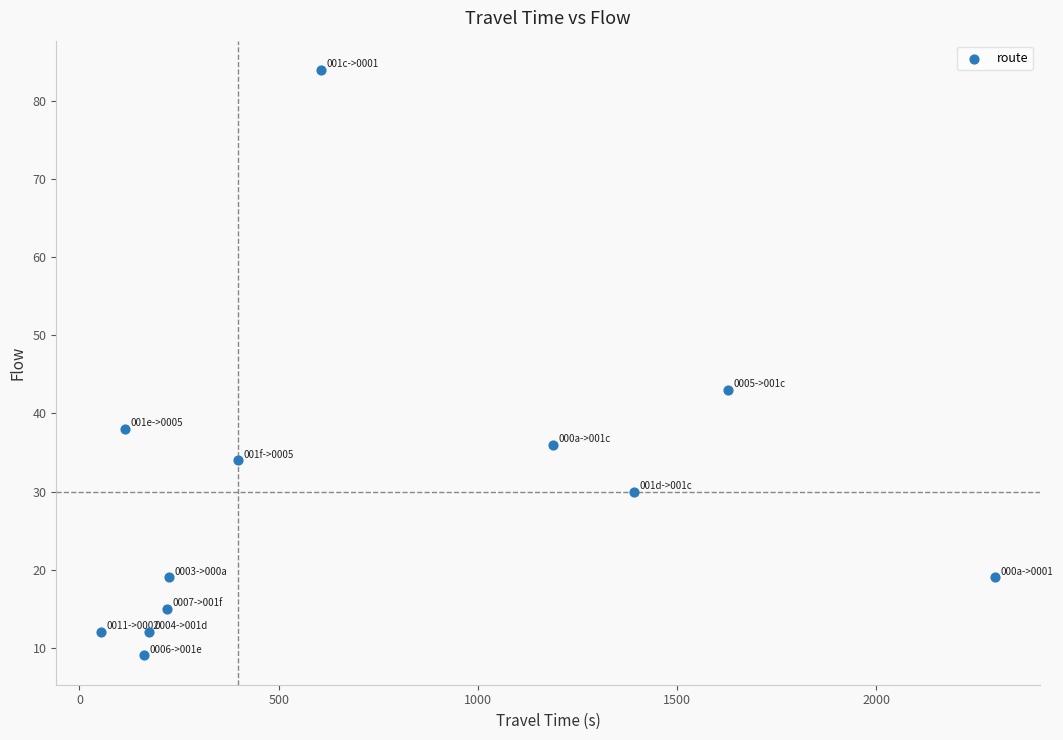

What is the range of X values (max minus min)?

2244